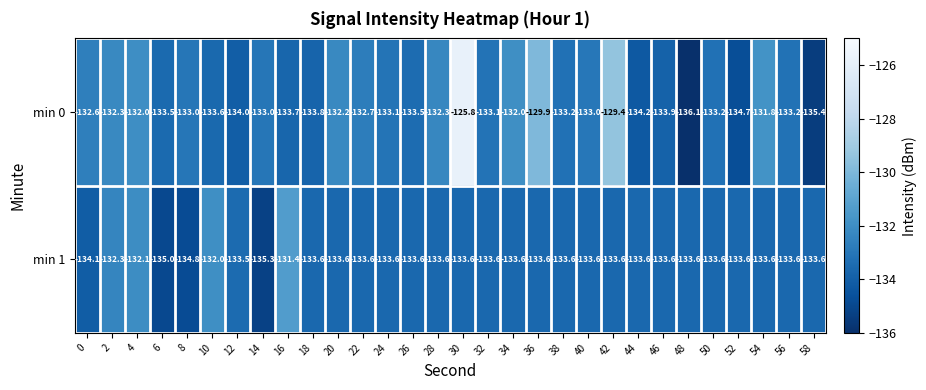

Between 54 and 56, which series saw the biggest shift?

min 0